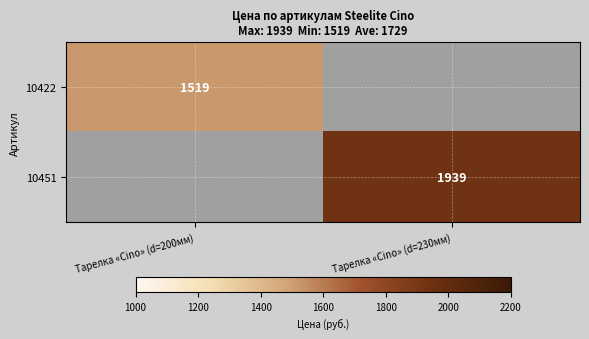

True or false: 10422 has a value of 2062 at Тарелка «Cino» (d=200мм).

False